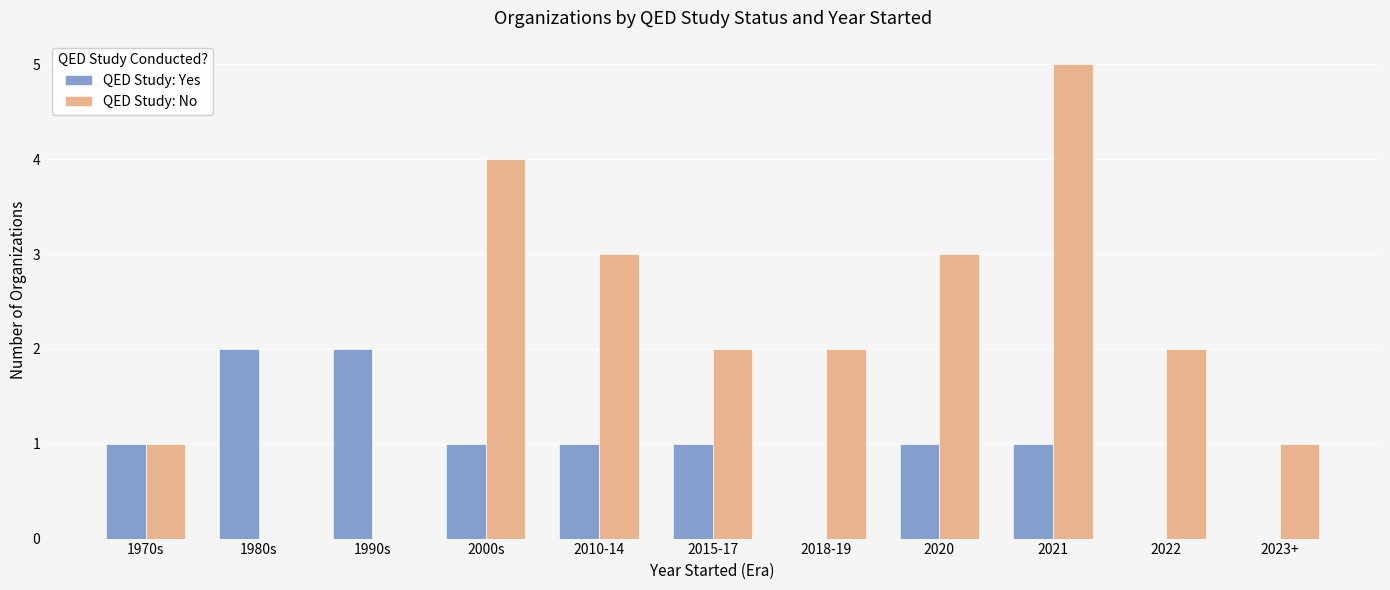

Does the chart contain stacked bars?

No